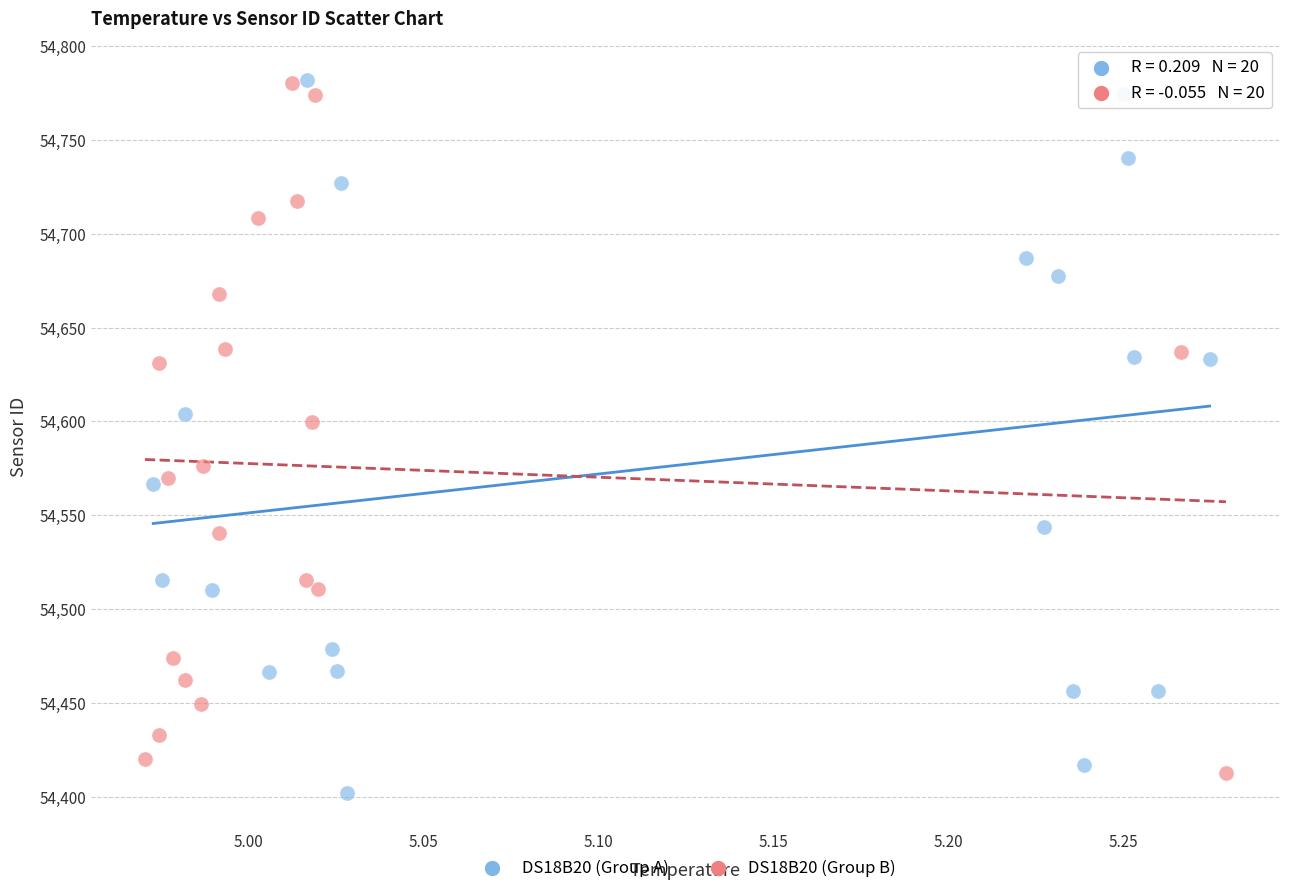

Which series contains the lowest Y value?

DS18B20 (Group A)